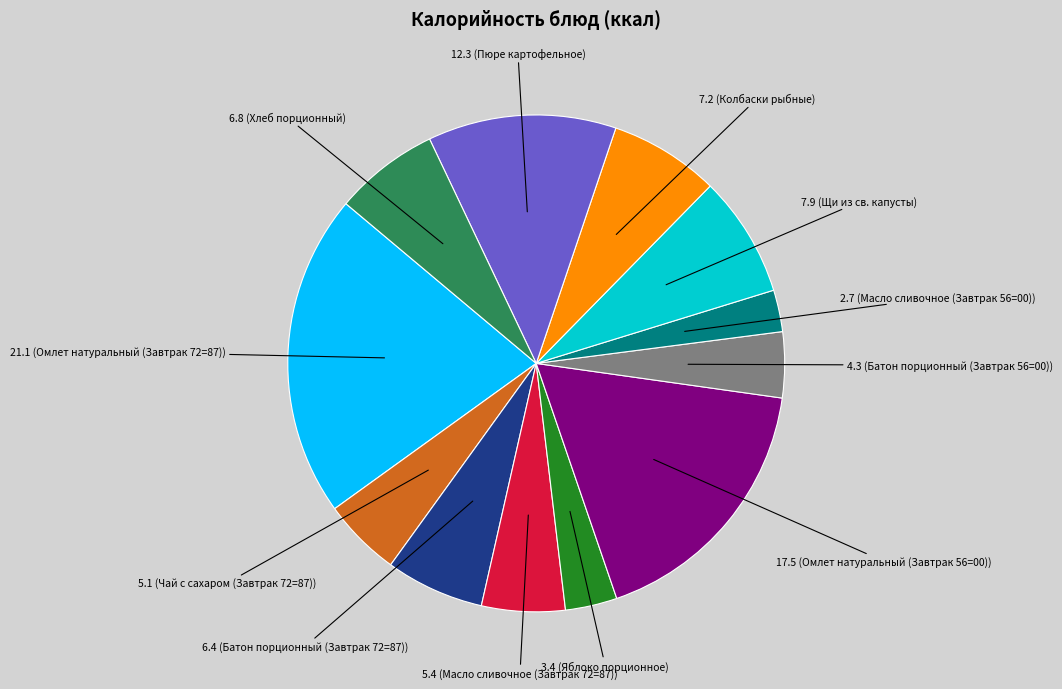

Is there a majority slice in this chart?

No